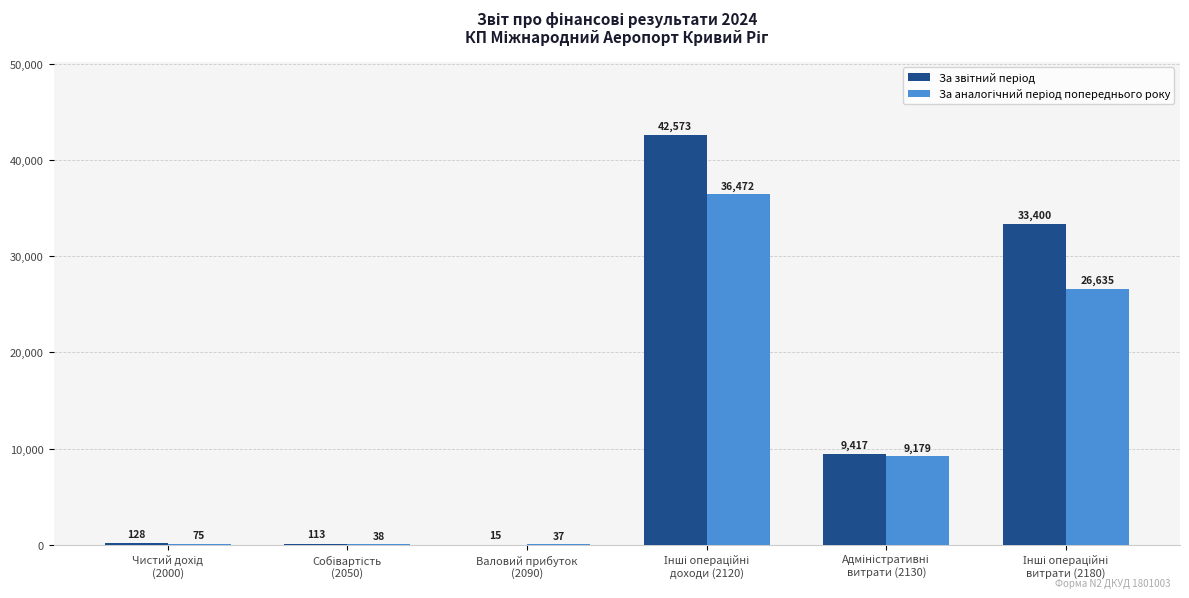

What is the maximum value shown in the chart?

42573